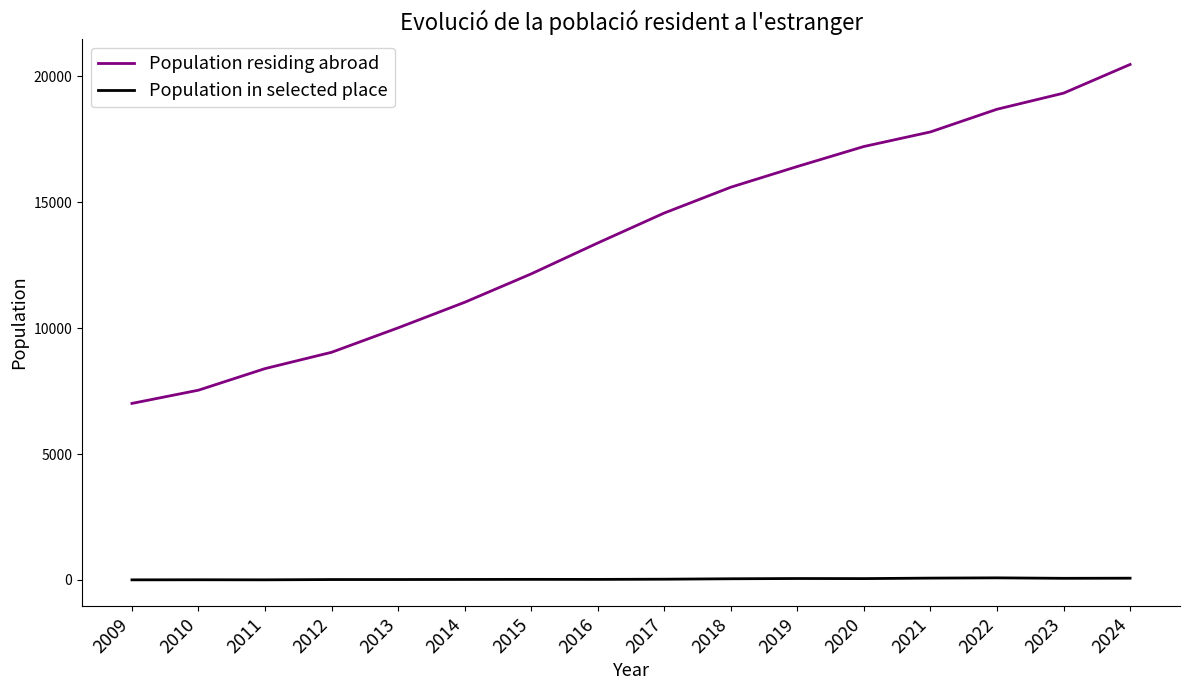

The Population residing abroad series shows 5291 at 2022. True or false?

False